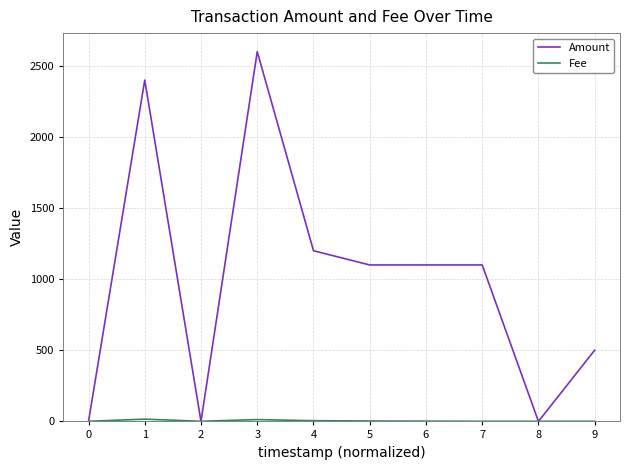

At which category is the sum across all series the highest?

3